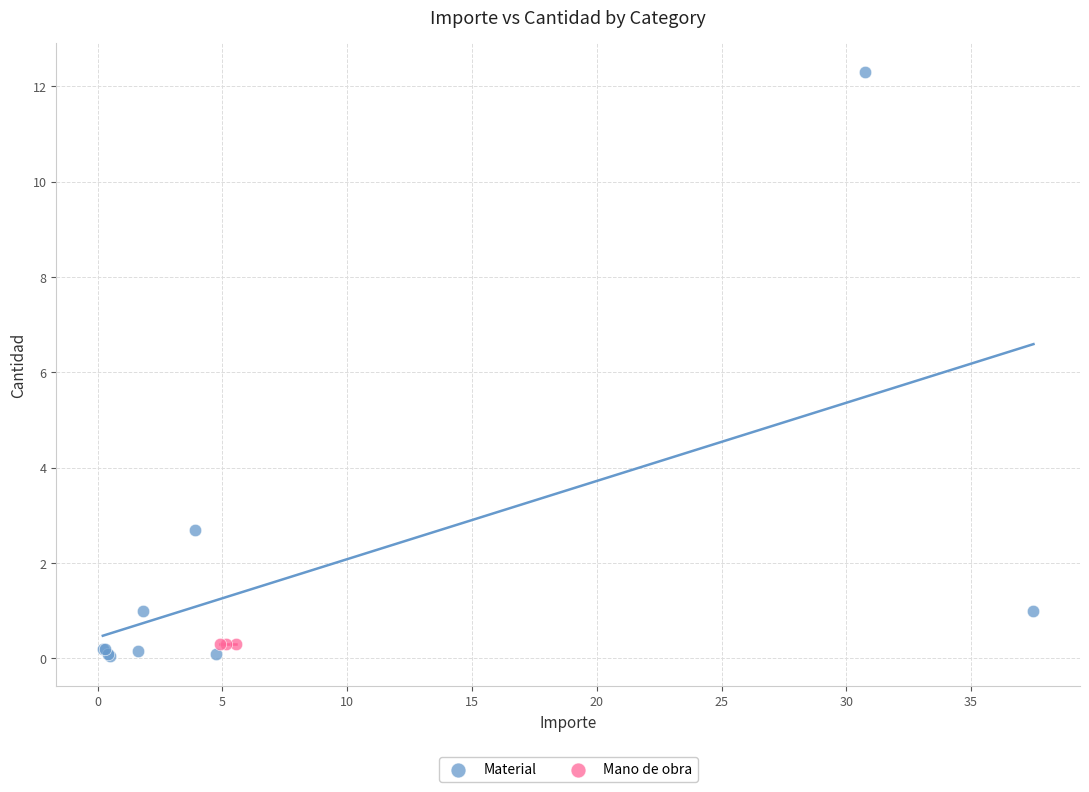

Which series reaches the maximum Y coordinate?

Material